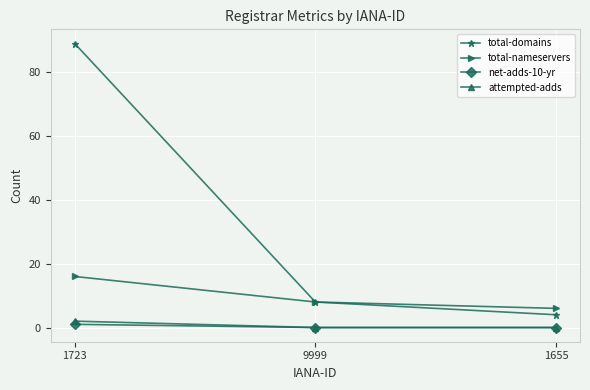

What is the difference between the total-nameservers values at 9999 and 1655?

2